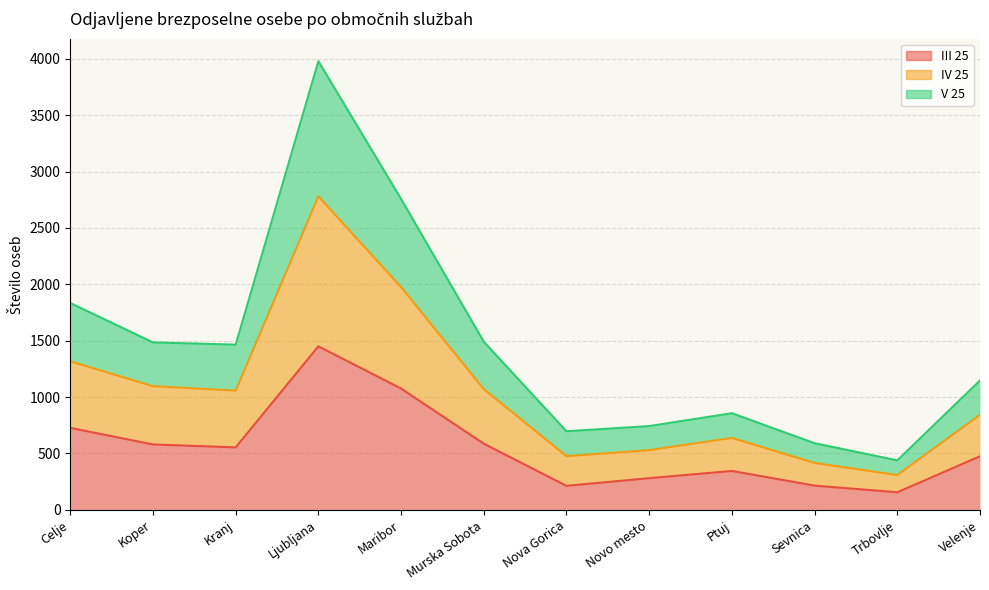

How many data points in III 25 are above 554?

5